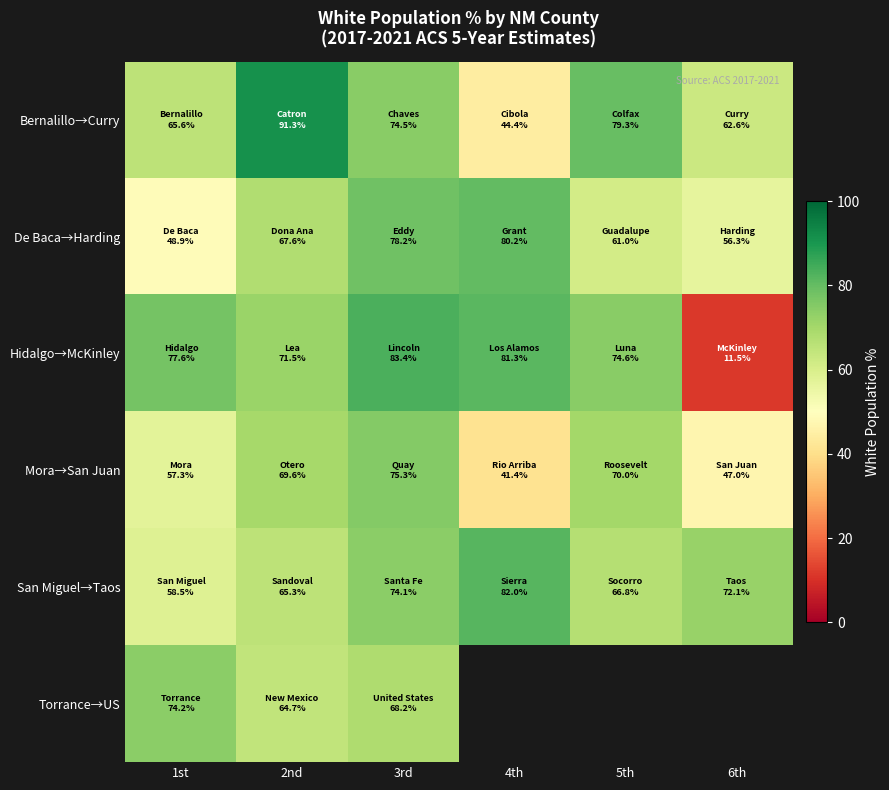

The value of De Baca→Harding at 5th is 61.0. True or false?

True